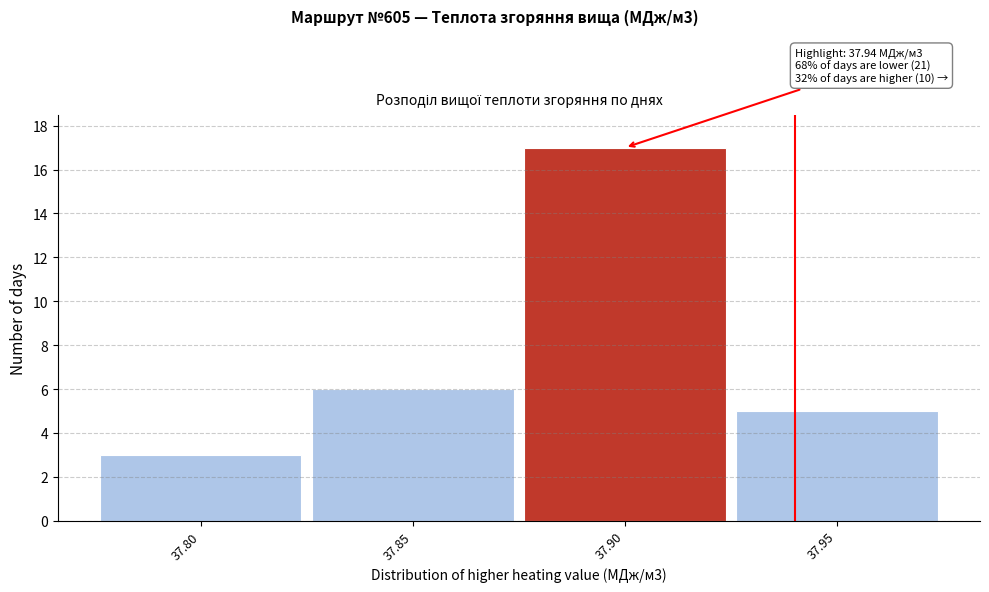

Reading right to left, list all the values displayed in this chart.

37.95=5	37.90=17	37.85=6	37.80=3